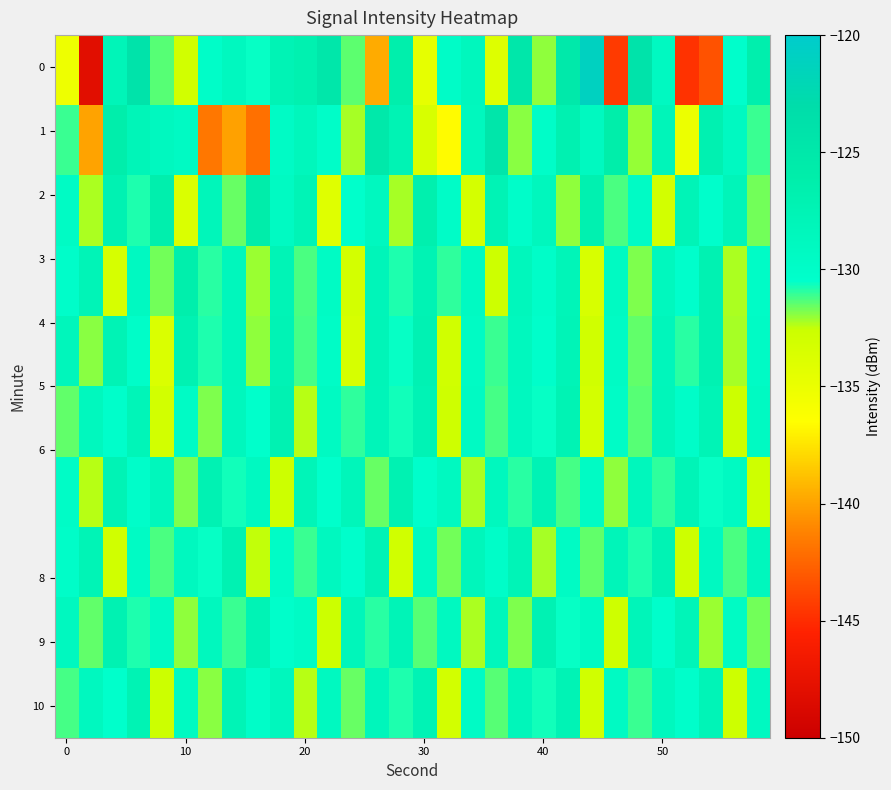

What is the greatest value displayed?

-121.0